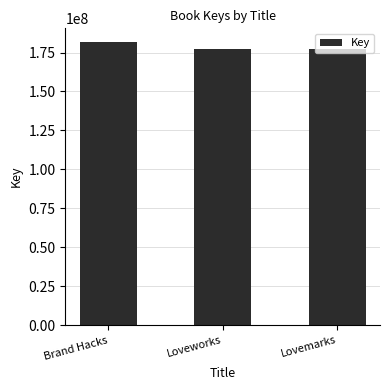

How many bars are there in total?

3